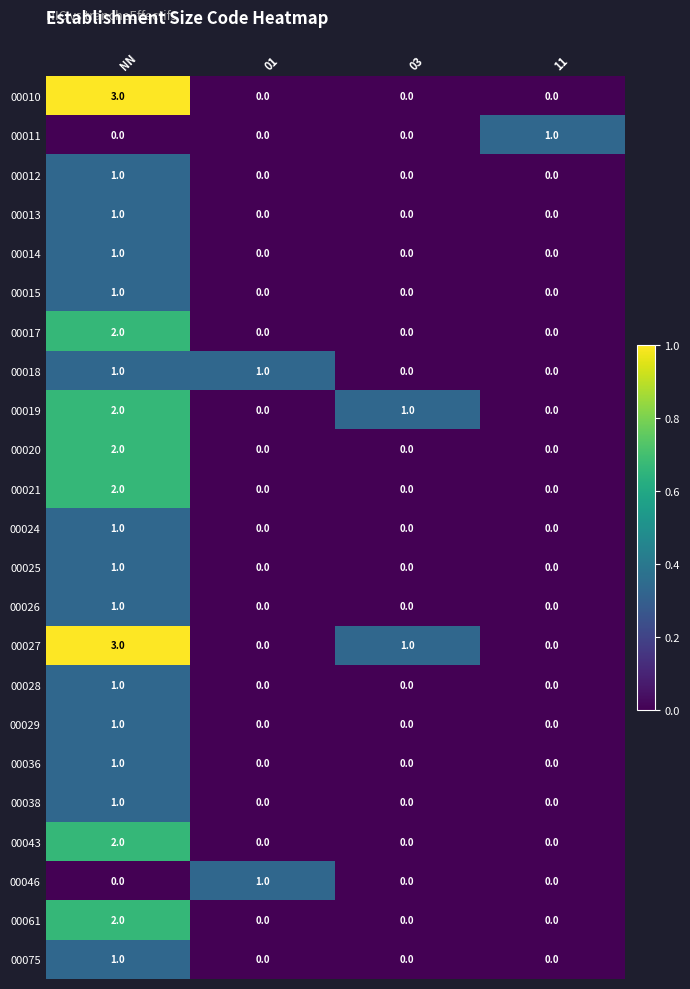

What is the maximum value shown in the chart?

3